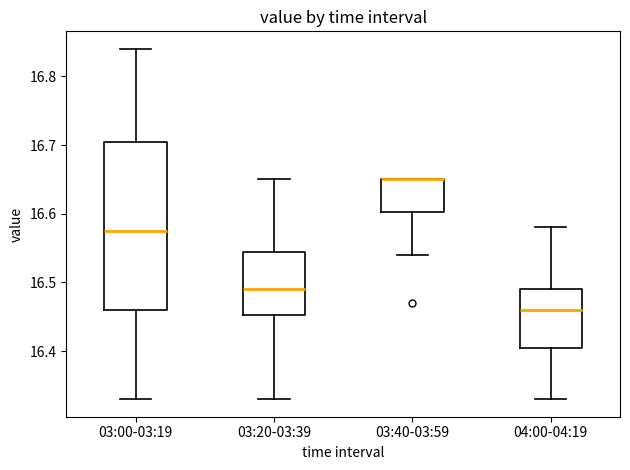

Where does the median line of the box for 03:00-03:19 sit on the y-axis? The values are not printed on the chart, so give them approximately, as read against the axis.

16.58